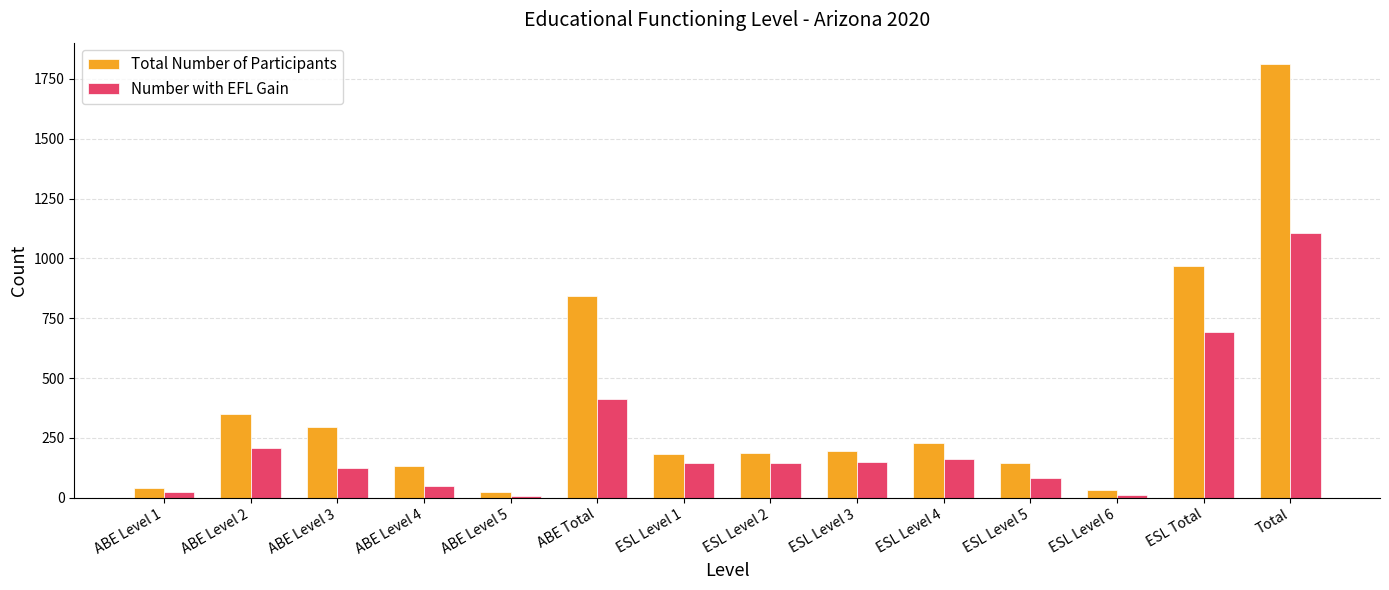

At which label is Number with EFL Gain closest to 557?

ESL Total